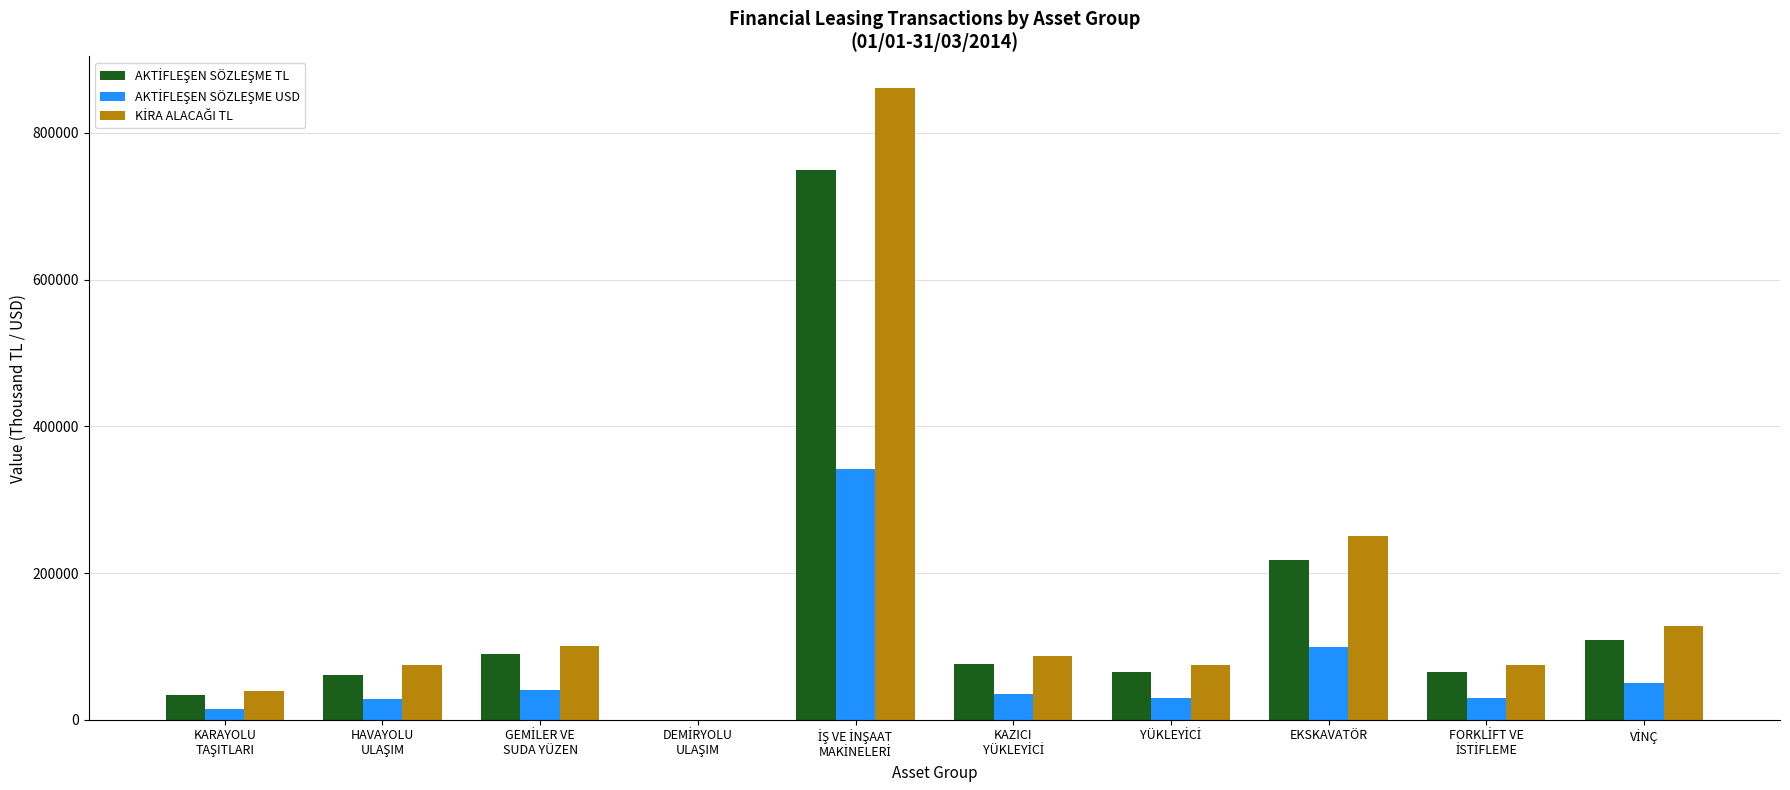

What value does the AKTİFLEŞEN SÖZLEŞME TL series have at HAVAYOLU
ULAŞIM?

60592.0